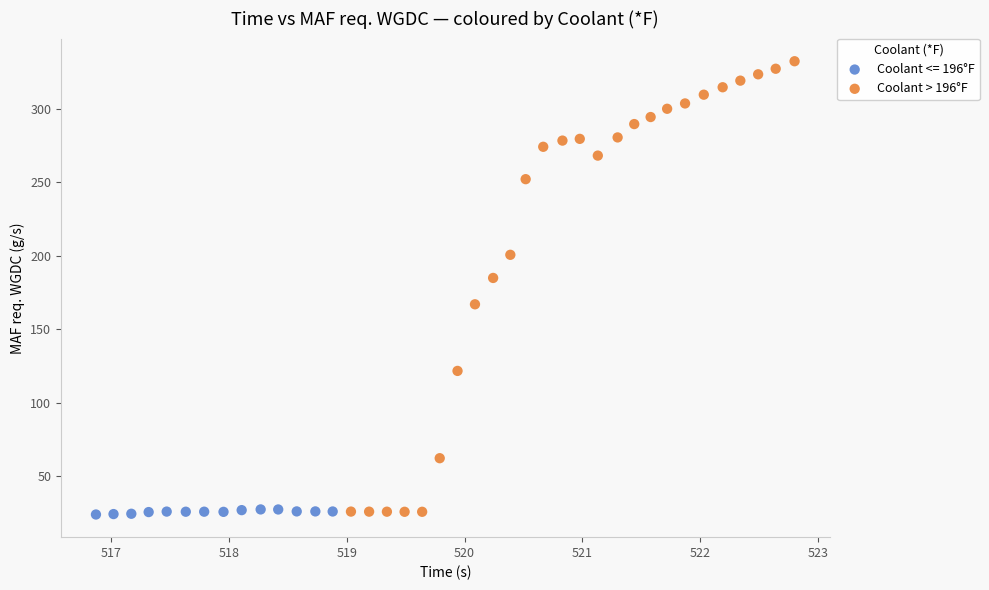

Which series has the largest Y range (max minus min)?

Coolant > 196°F